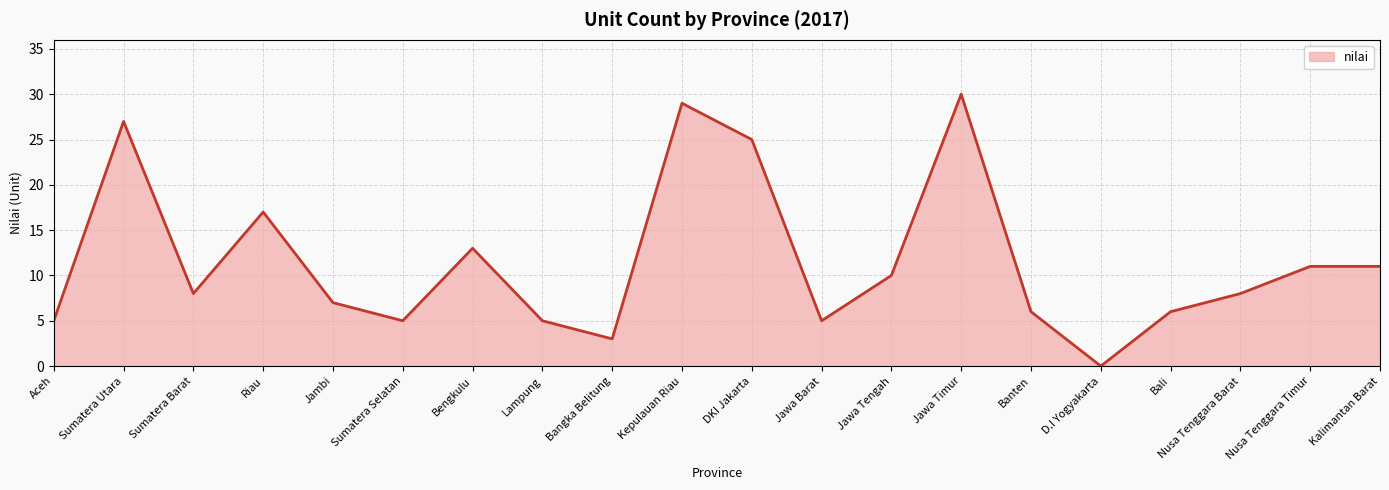

Which label corresponds to the smallest value in the chart?

D.I Yogyakarta